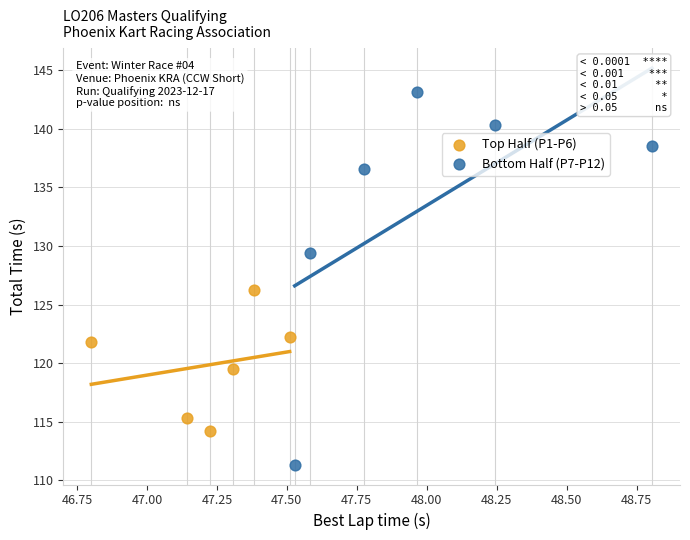

Which series contains the highest Y value?

Bottom Half (P7-P12)